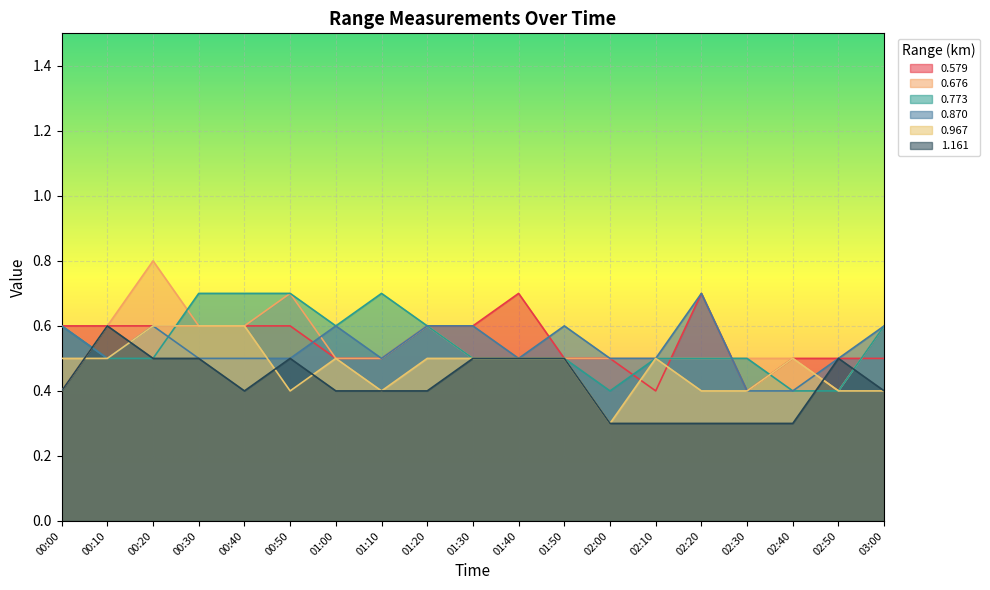

What position from the right is 00:00?

19